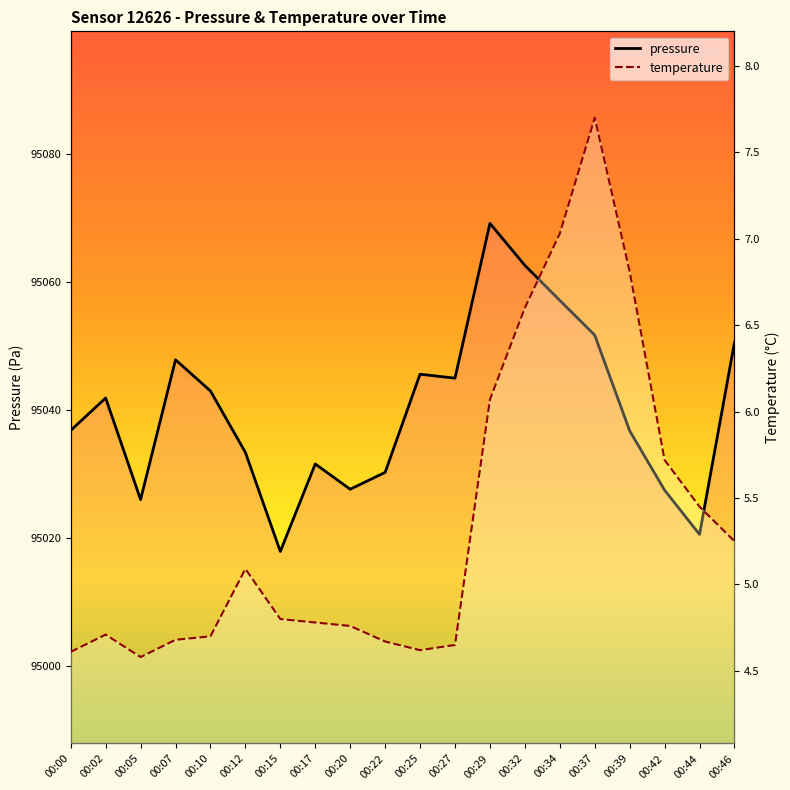

Rank the series by their maximum value, from highest to lowest.

pressure, temperature